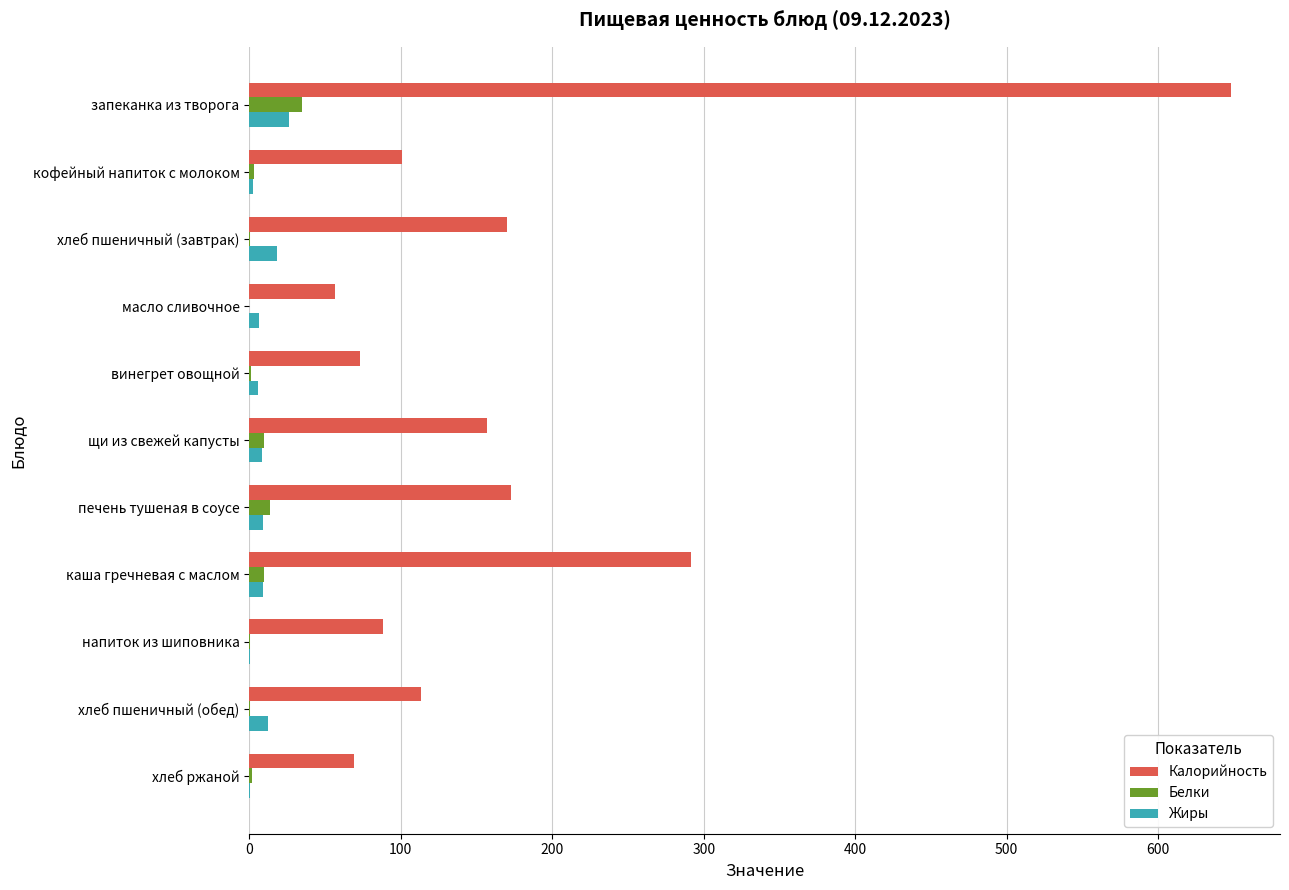

What is the sum of all Белки values?

75.2